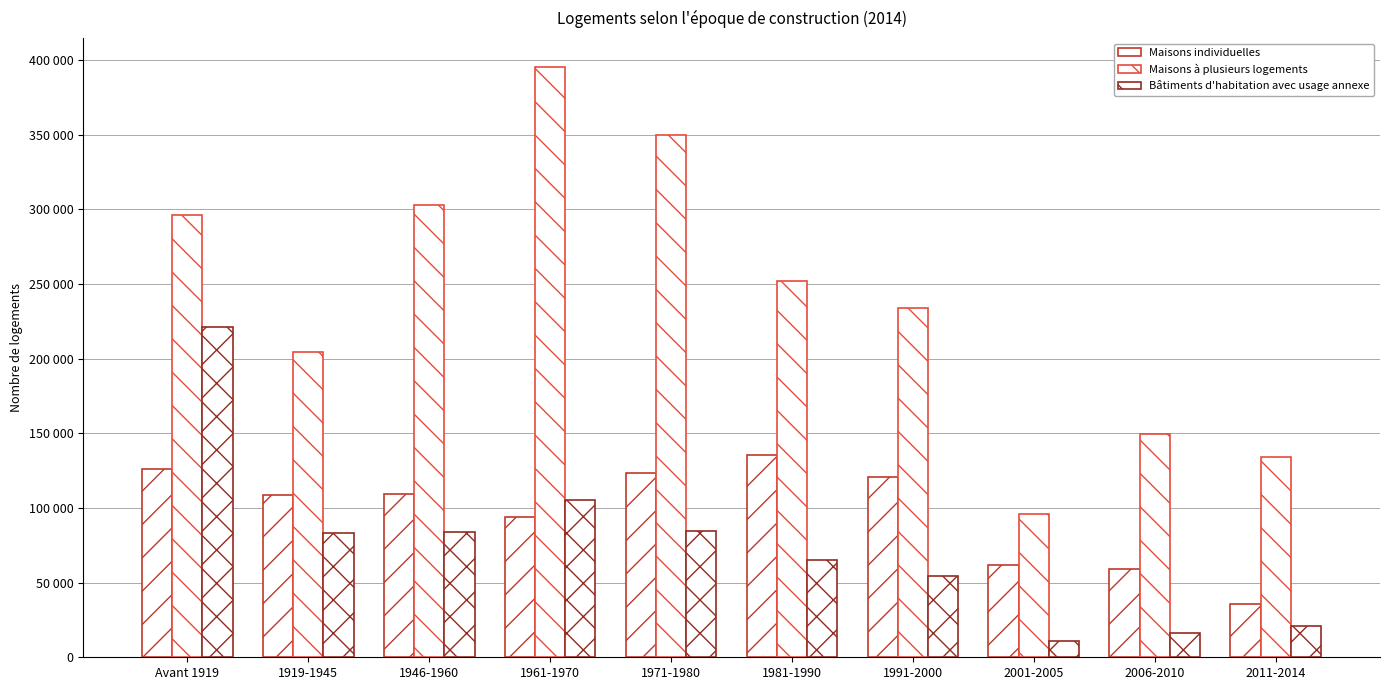

Reading right to left, transcribe all the data shown in this chart.

Maisons individuelles: 35674	58826	61655	120455	135451	123511	94154	109345	108711	126037
Maisons à plusieurs logements: 134051	149270	95817	233900	251999	349799	395117	302858	204696	295965
Bâtiments d'habitation avec usage annexe: 21037	16072	10997	54760	65381	84400	105607	83962	83240	221268